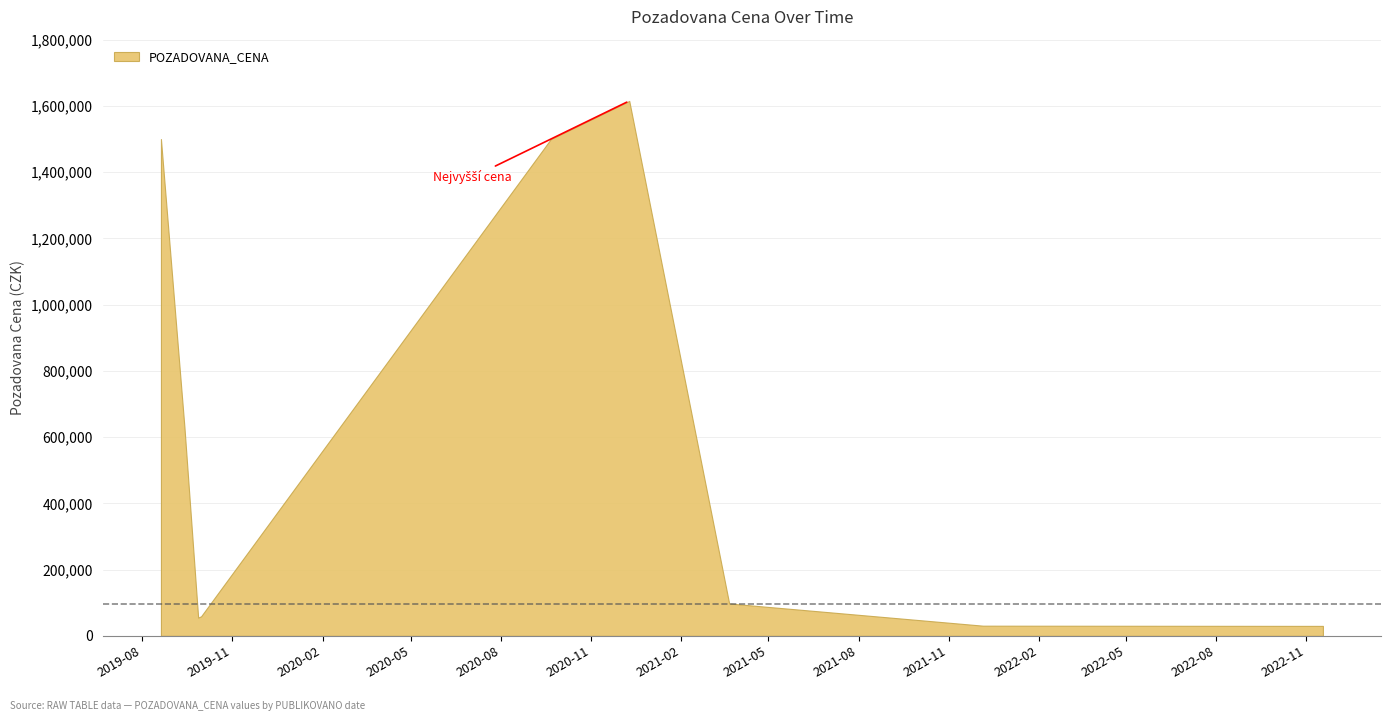

Does the chart have visible grid lines?

Yes